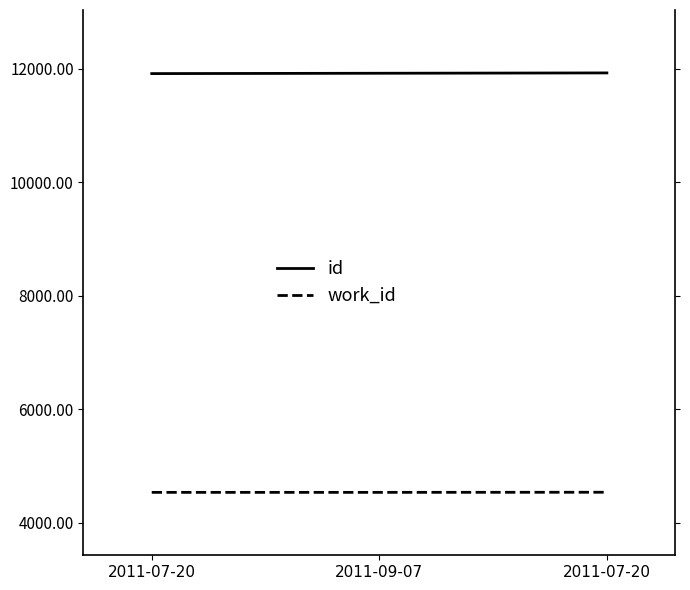

How many lines are shown in the chart?

2